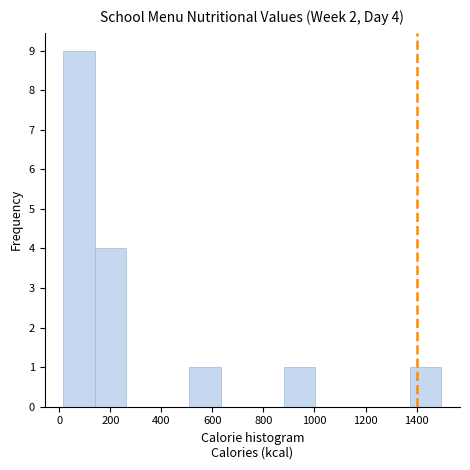

Which range on the x-axis has the tallest bar?

20 to 140